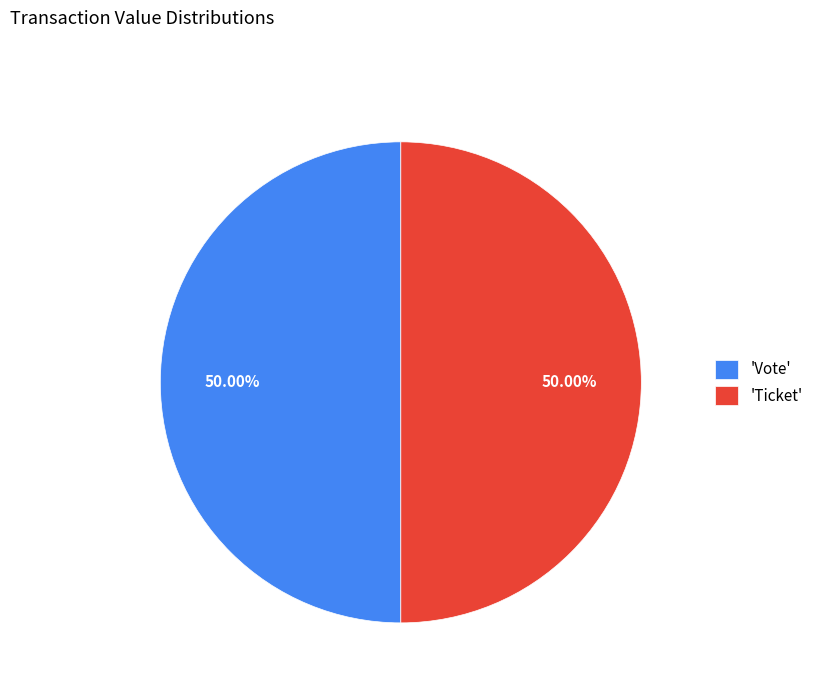

What is the ratio of the value at 'Vote' to the value at 'Ticket'?

1.0